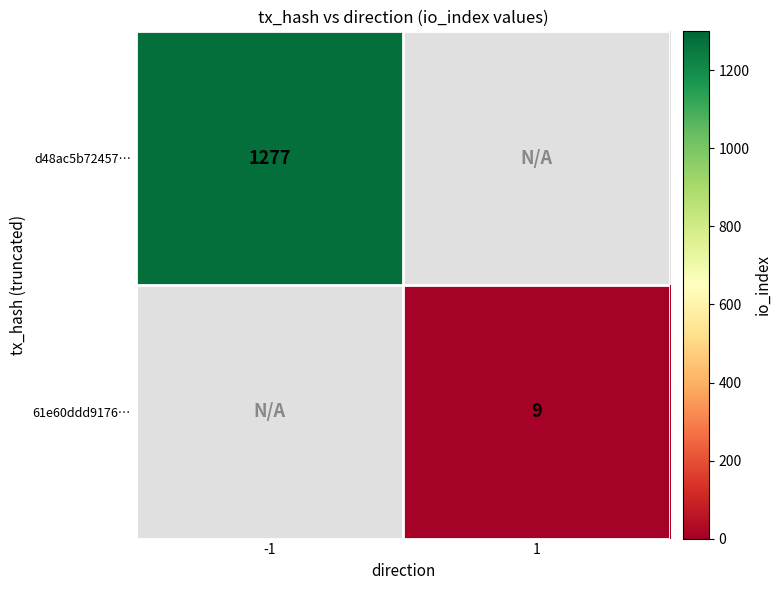

Is the value of d48ac5b72457… at -1 greater than the value of 61e60ddd9176… at 1?

Yes